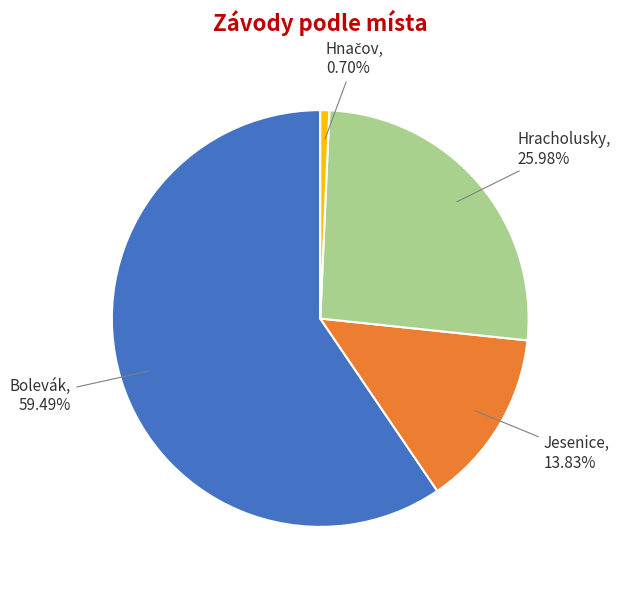

What is the largest slice in the pie chart?

Bolevák